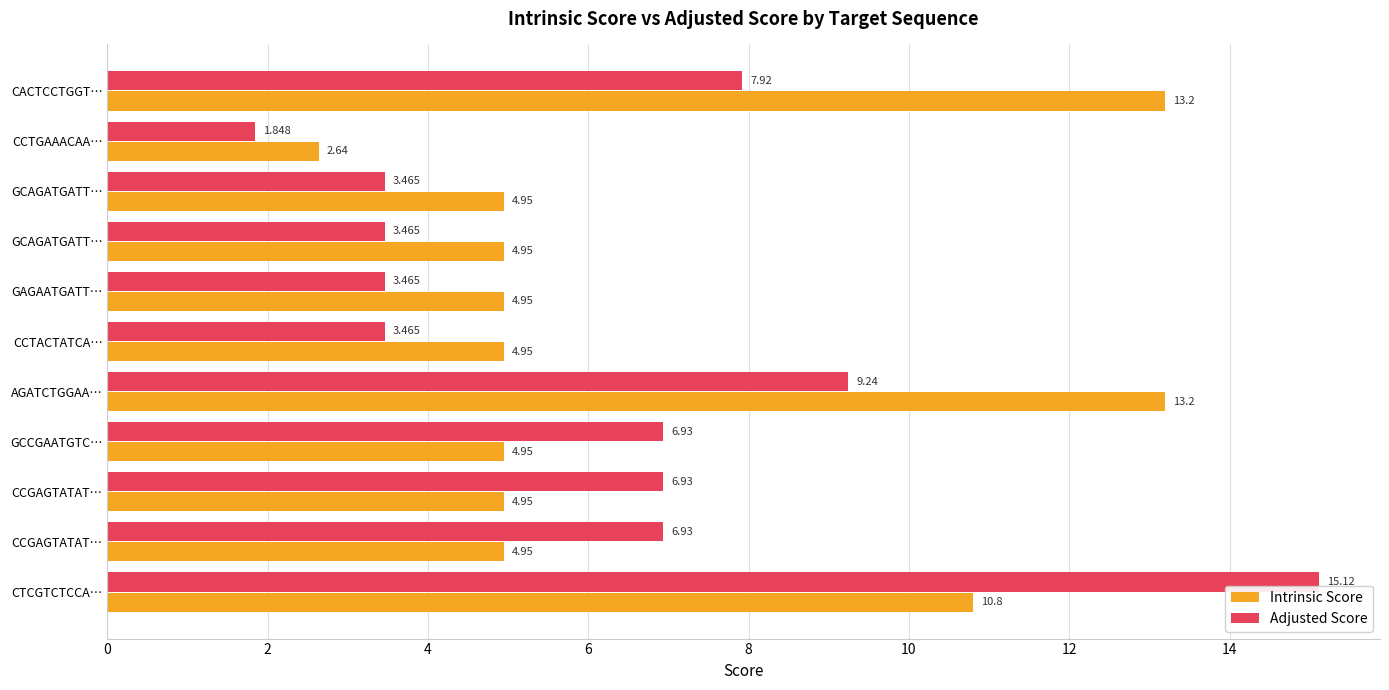

Which category has the lowest value in the Adjusted Score series?

CCTGAAACAA…